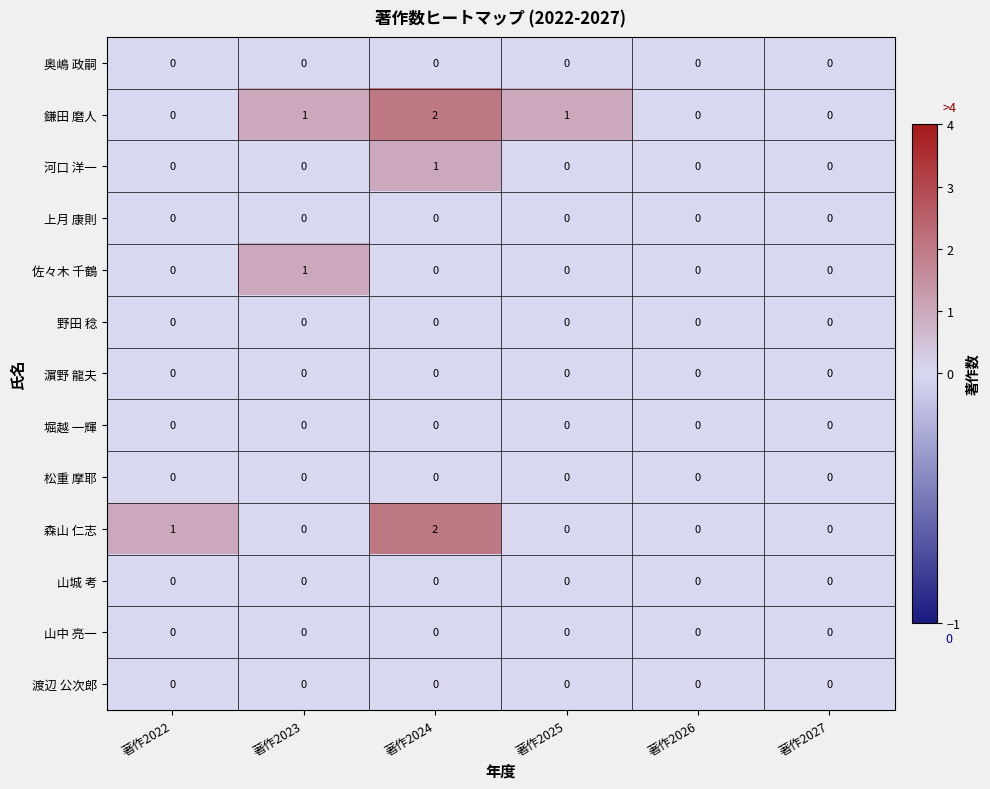

Which label corresponds to the largest value in the chart?

著作2024